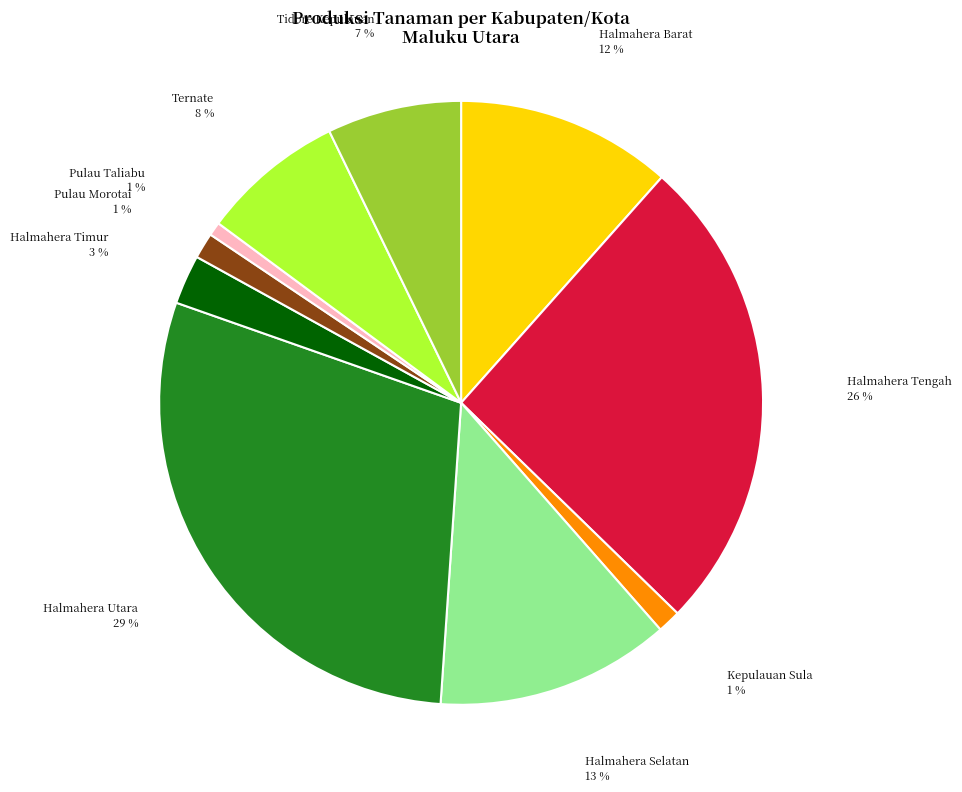

To the nearest percent, what is the combined percentage of Ternate and Tidore Kepulauan?

15%